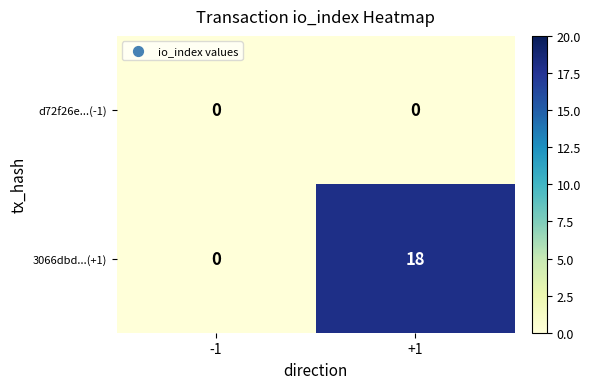

The value of d72f26e...(-1) at -1 is 0. True or false?

True